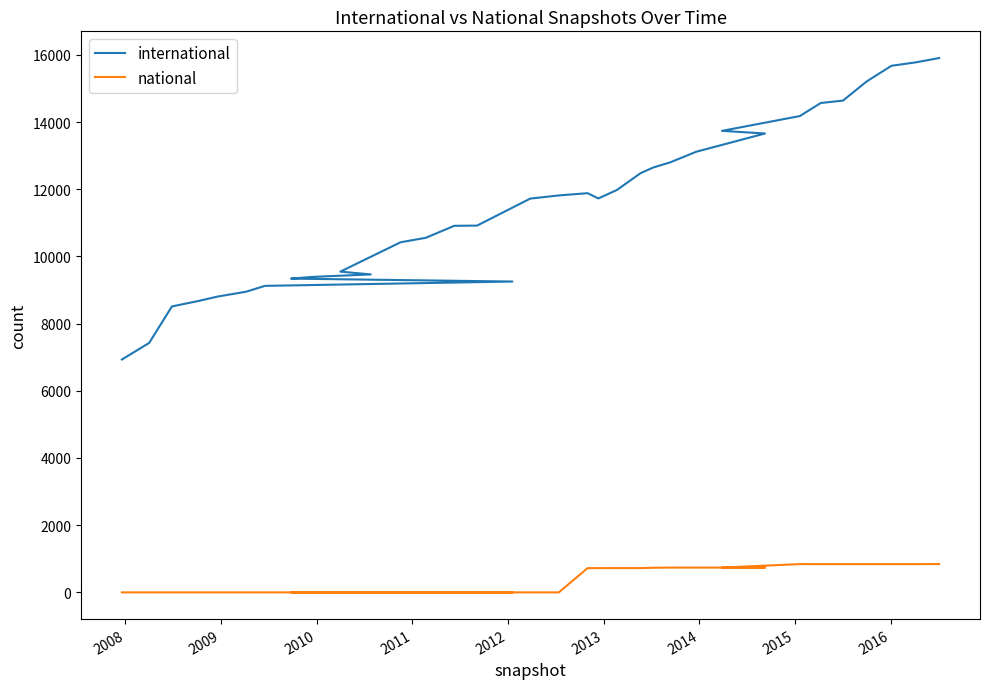

True or false: international and national intersect in this chart.

False